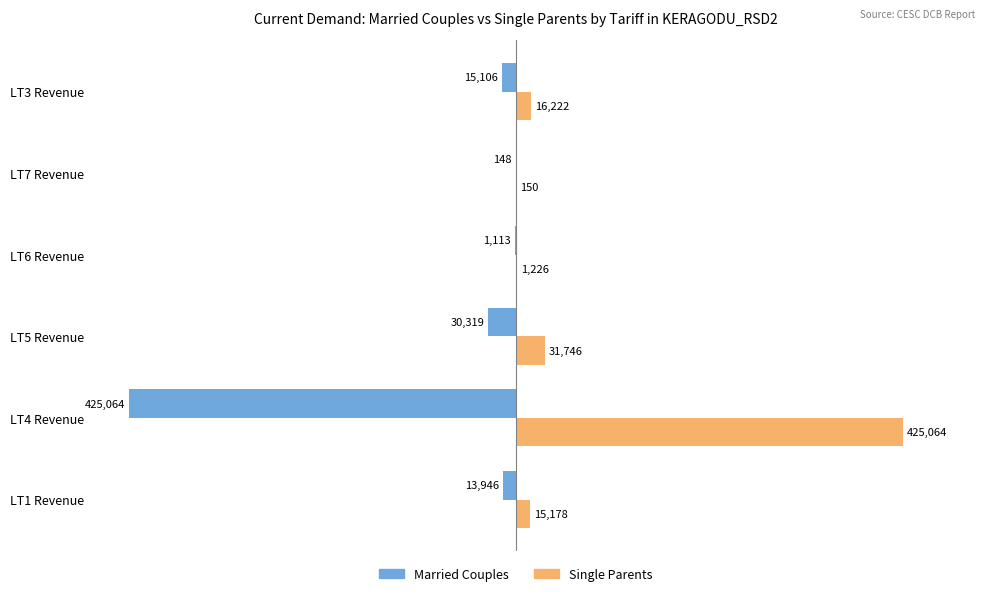

Where is Married Couples nearest to the value -212605?

LT5 Revenue